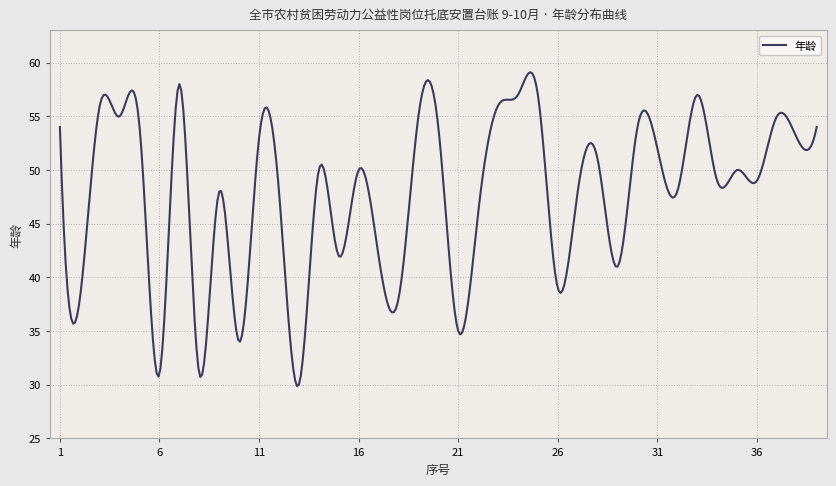

What is the minimum value shown in the chart?

29.9